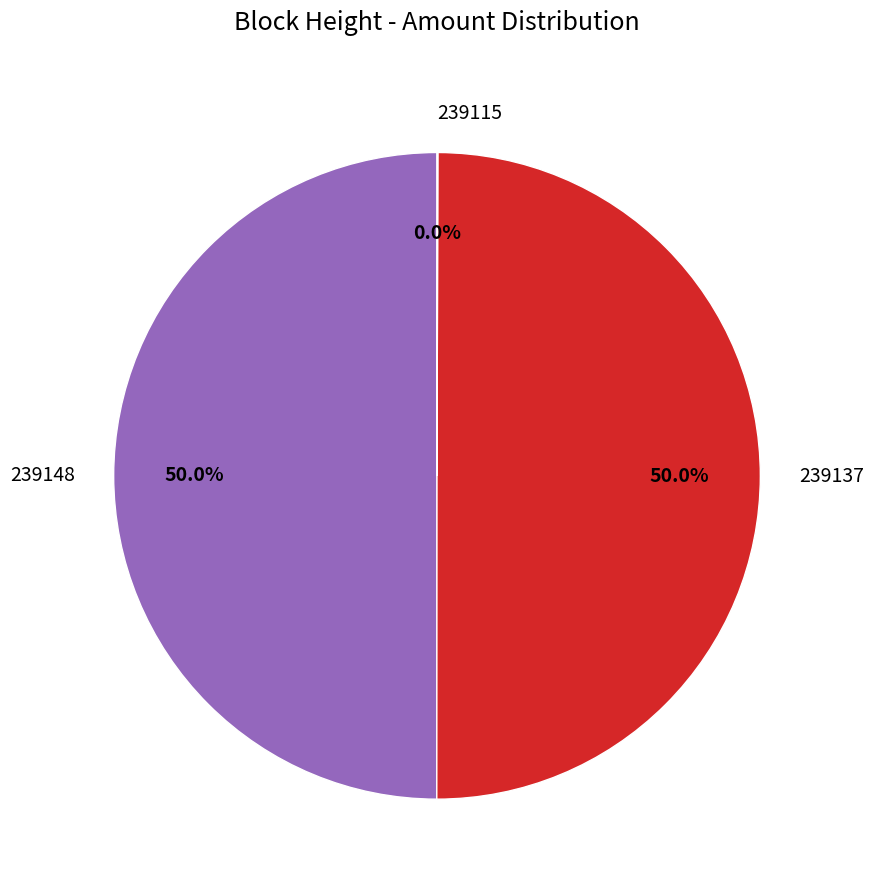

Approximately how many times larger is the value at 239137 compared to 239148?

1.0